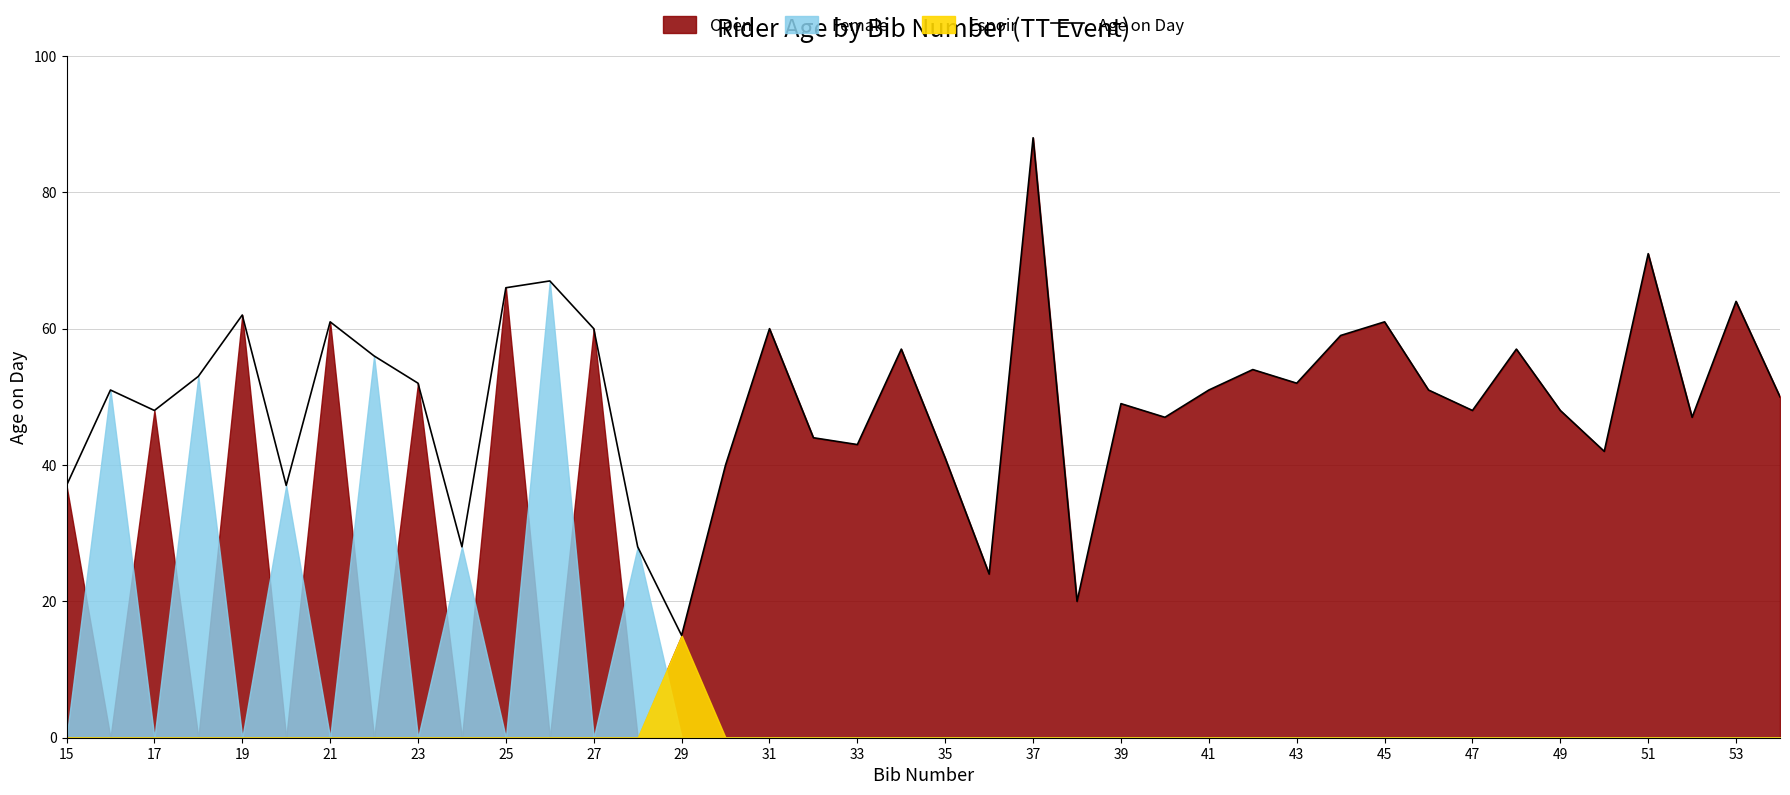

The Age on Day series shows 15 at 29. True or false?

True